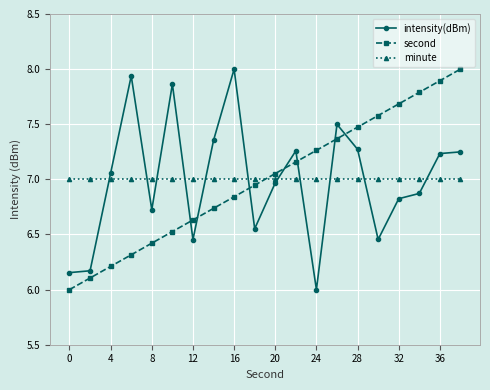

How many data points does each series have?

20